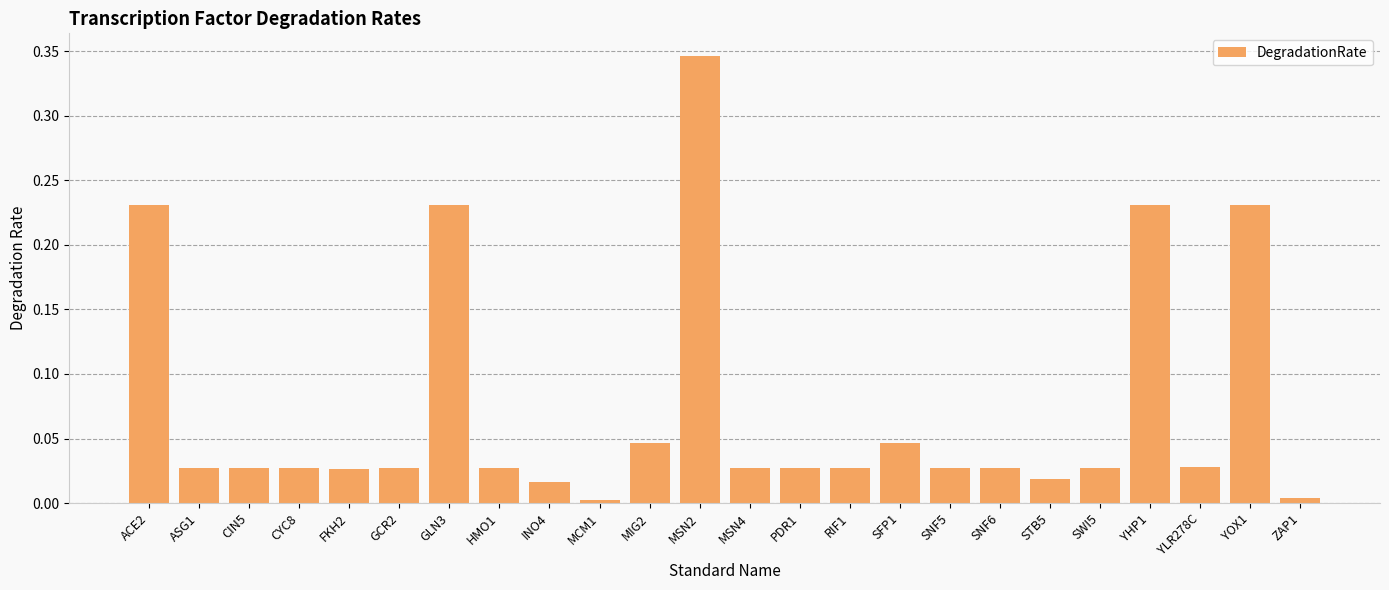

What is the change in value from CIN5 to YHP1?

+0.2